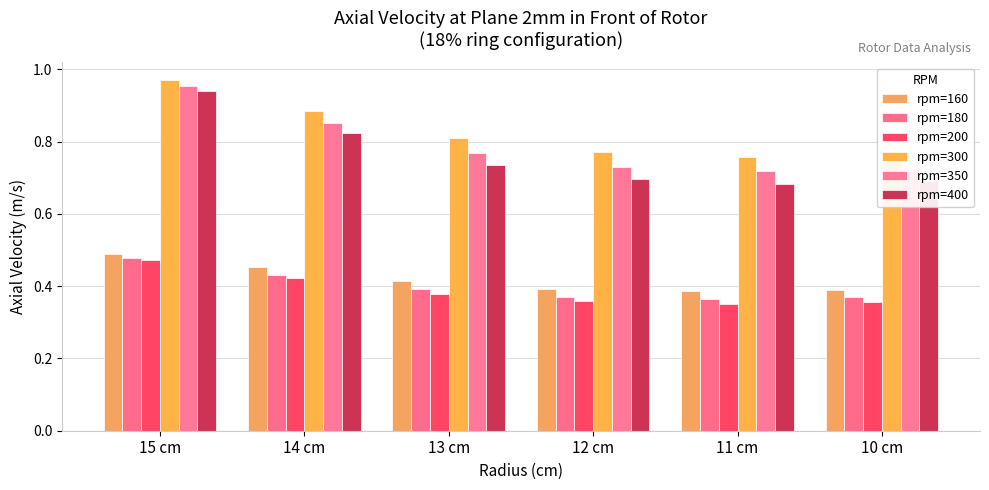

What is the difference between the highest and lowest values at 13 cm?

0.4